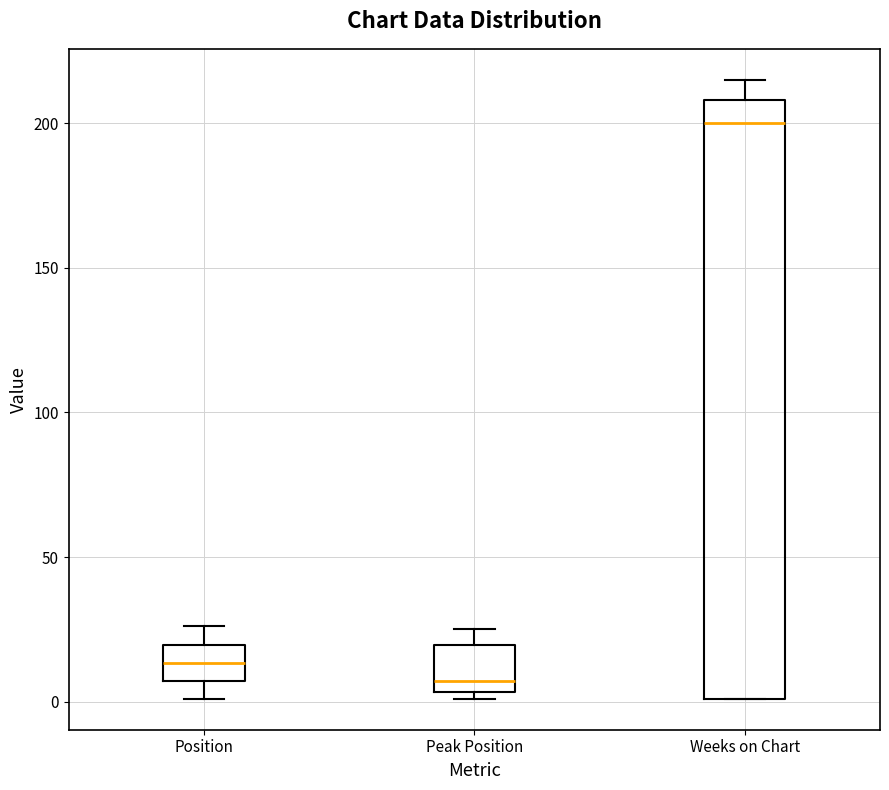

Reading left to right, transcribe this box plot: for each box, give where its median line is, the range the box spans, and where its two whiskers end, as read against the y-axis. The values are not printed on the chart, so give them approximately, as read against the axis.

Position: median 15, box 5 to 20, whiskers 0 to 25
Peak Position: median 5 (just above the box's lower edge), box 5 to 20, whiskers 0 to 25
Weeks on Chart: median 200, box 0 to 210, whiskers 0 to 215